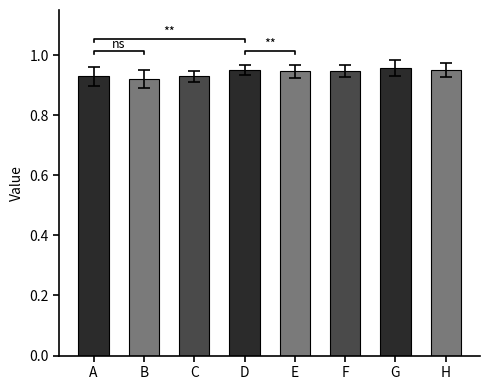

True or false: the data shows 1.3 at B.

False